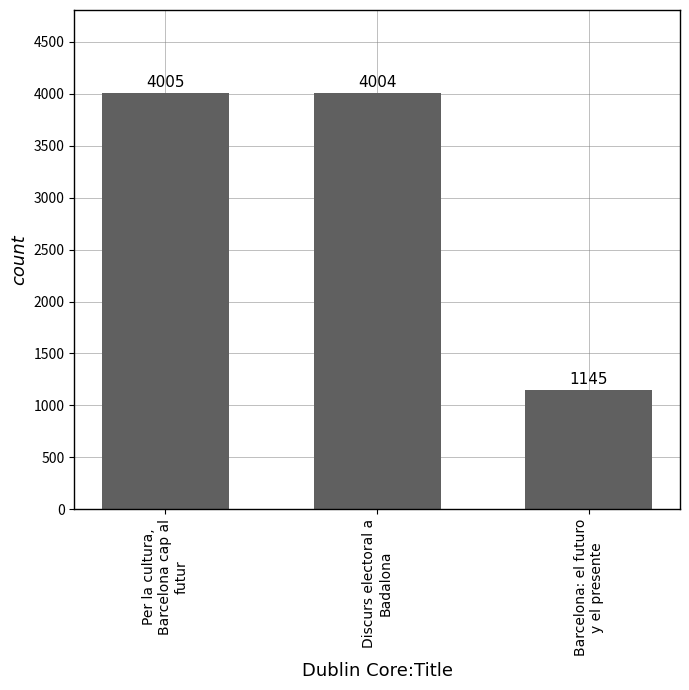

At which category does the chart reach its minimum across all series?

Barcelona: el futuro
y el presente